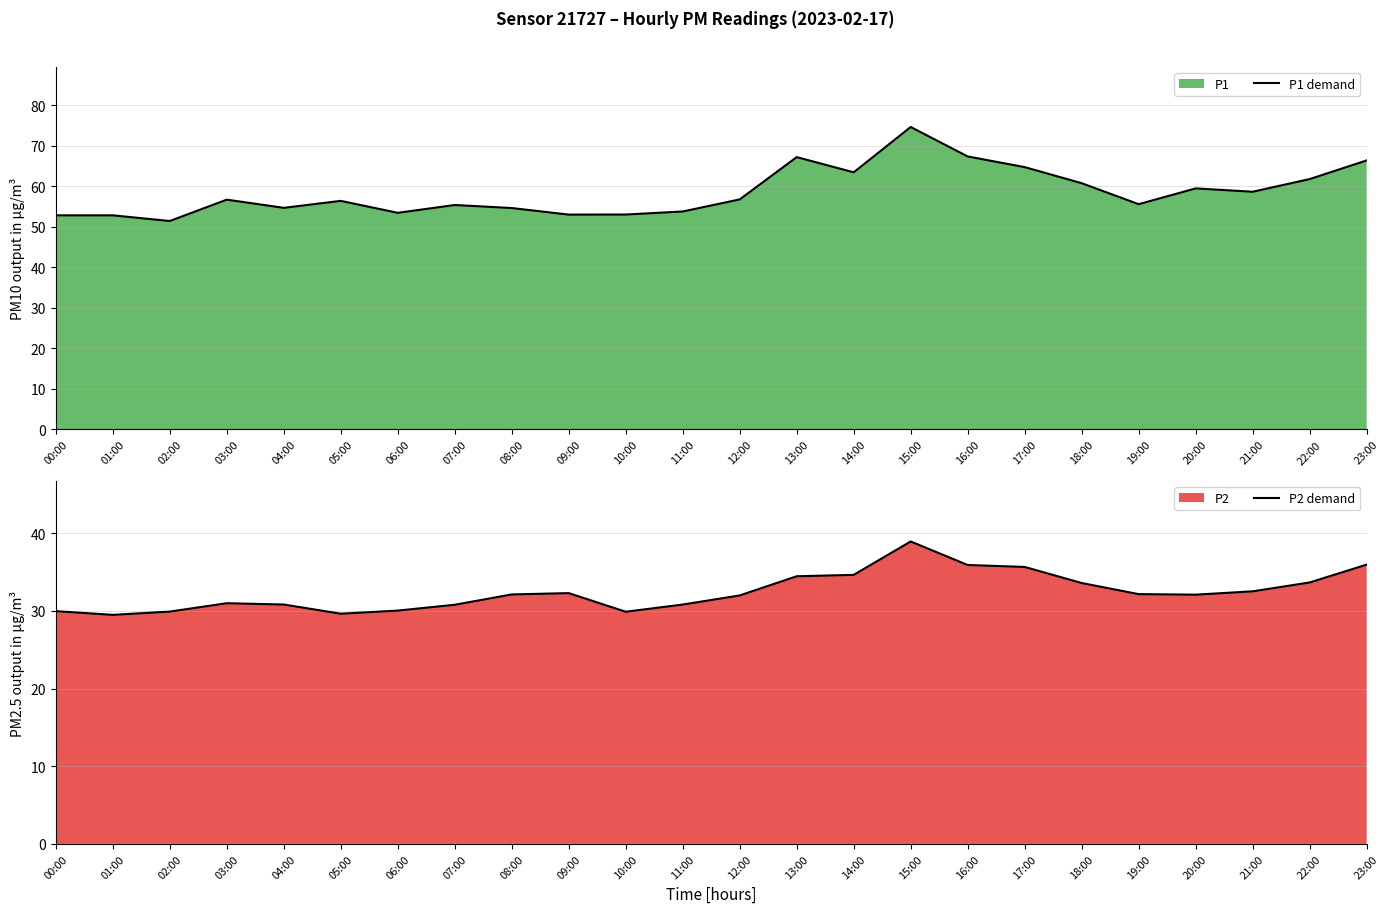

True or false: P2 demand has a value of 52.0 at 03:00.

False